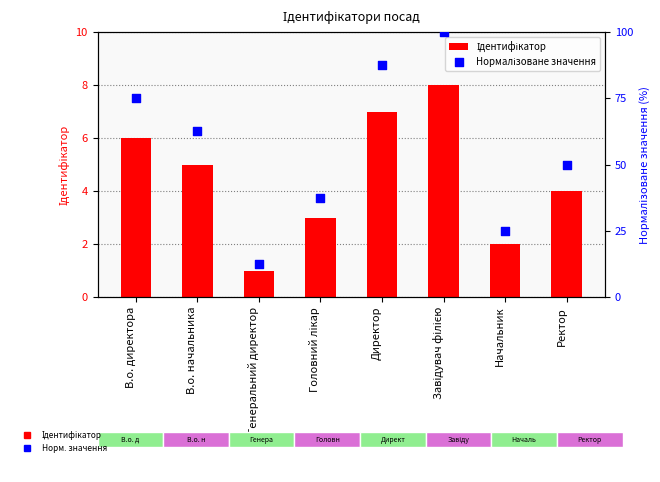

Which series has the largest total across all categories?

Нормалізоване значення